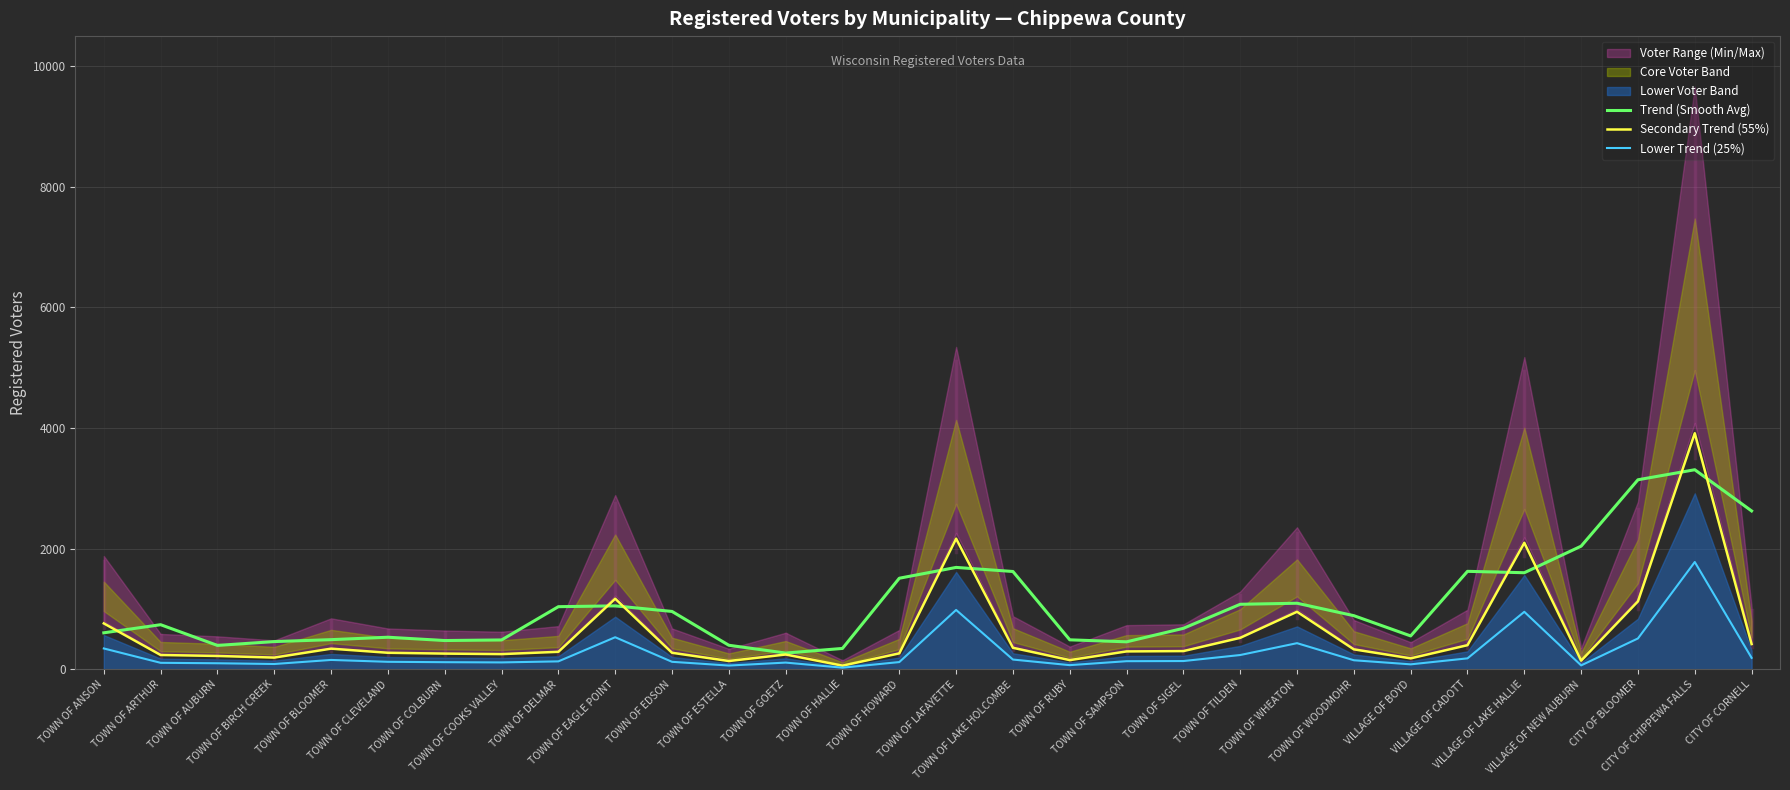

What is the highest value of the Trend (Smooth Avg) series?

3307.7